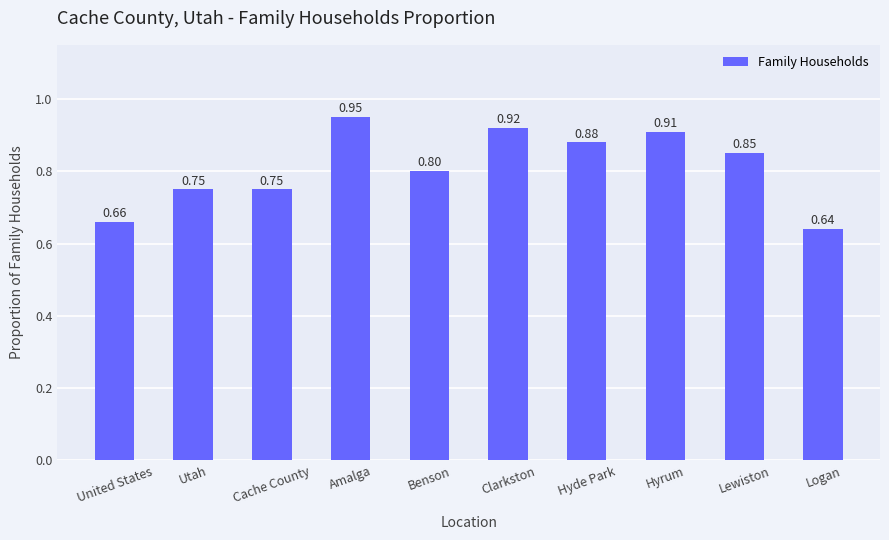

Is it true that the value at Lewiston is 0.3?

False